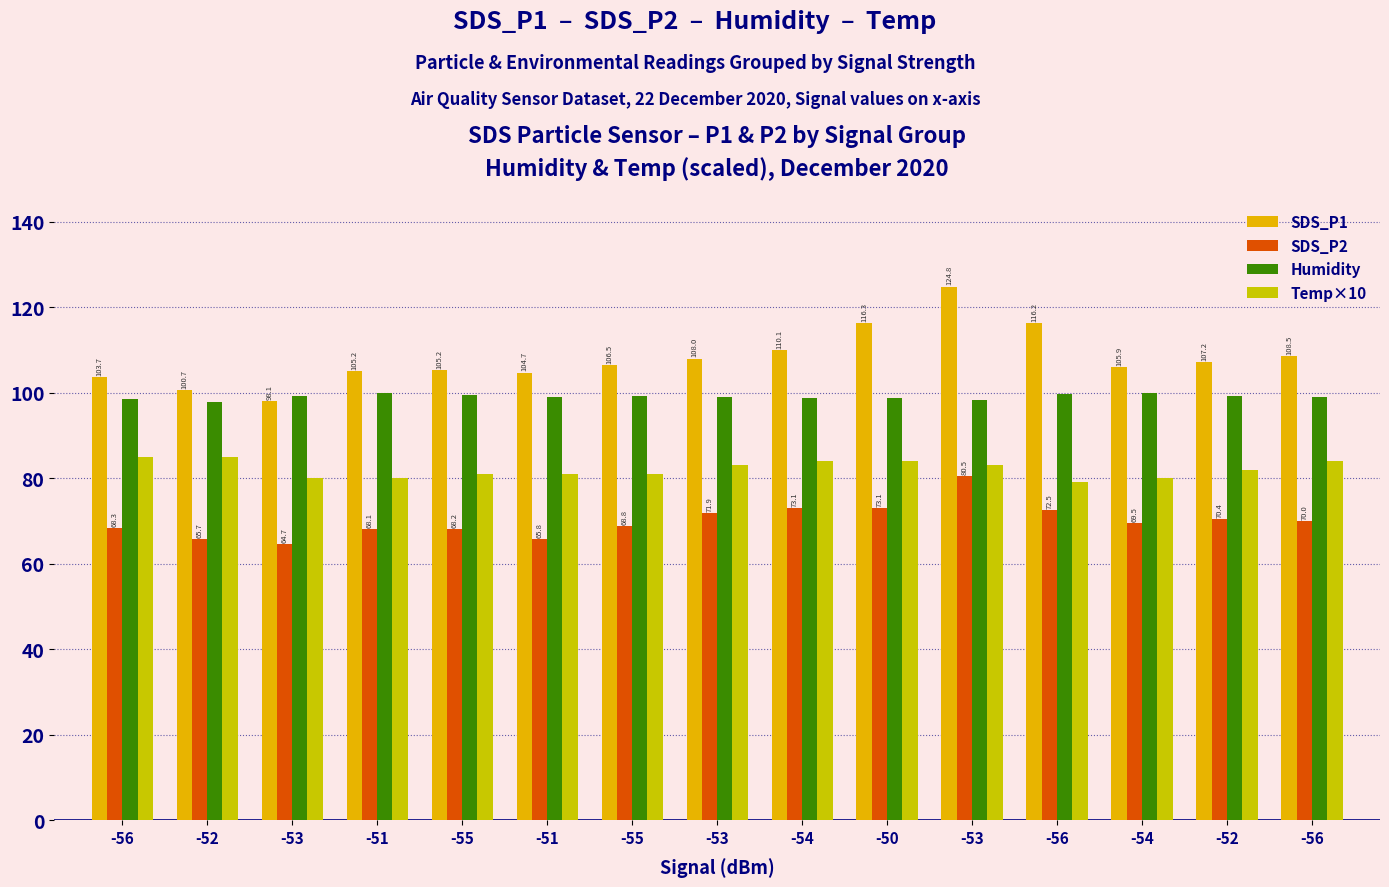

What is the label of the 9th bar from the right?

-55